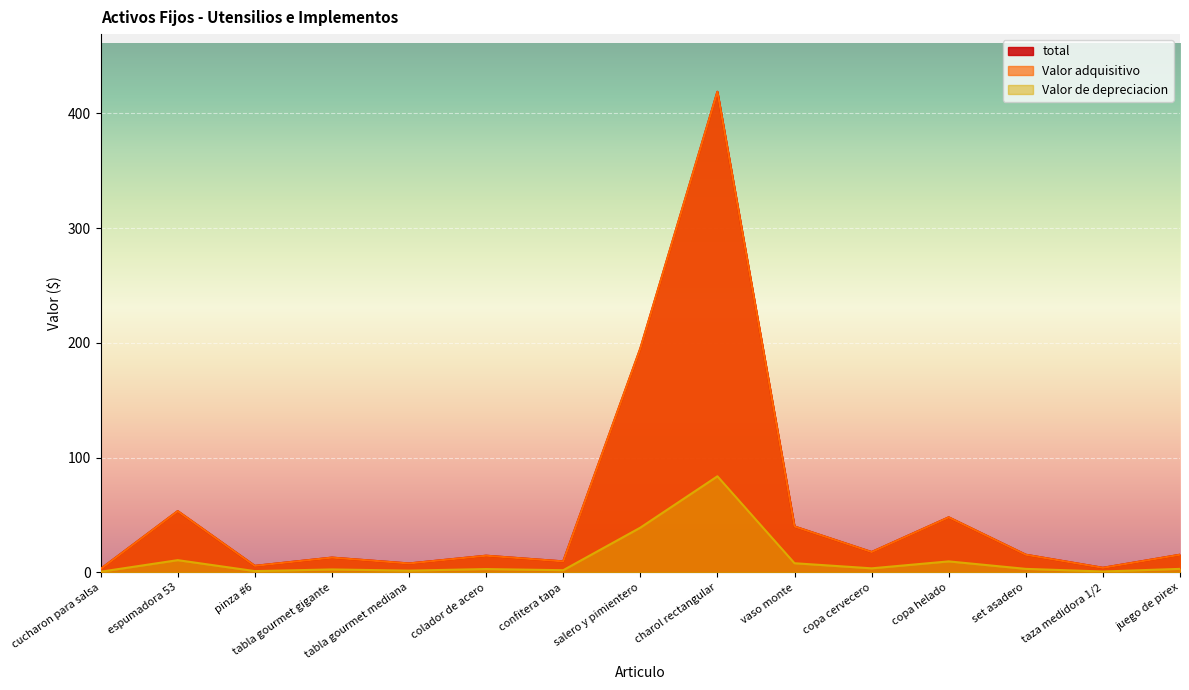

Where is Valor adquisitivo nearest to the value 210?

salero y pimientero